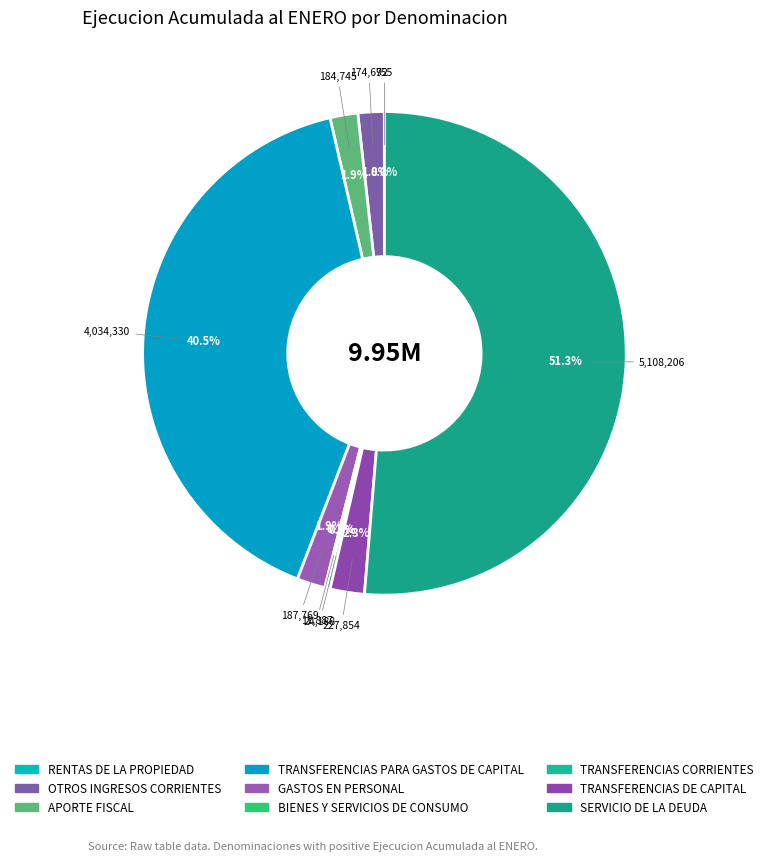

How many slices are in this pie chart?

9